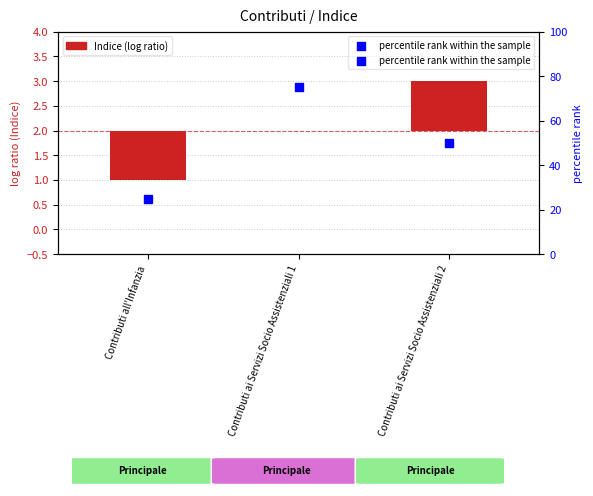

What are all the series names shown in the legend?

Indice, percentile rank within the sample